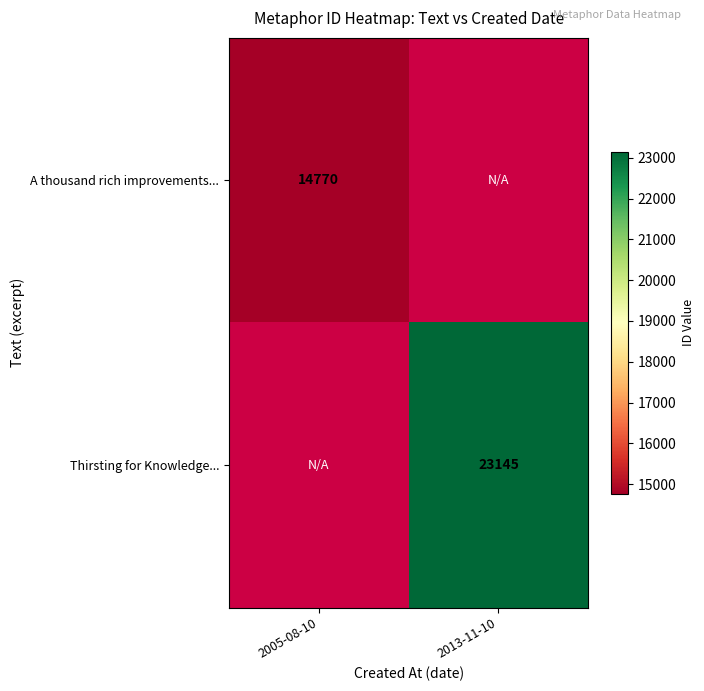

True or false: A thousand rich improvements... has a value of 14770 at 2005-08-10.

True